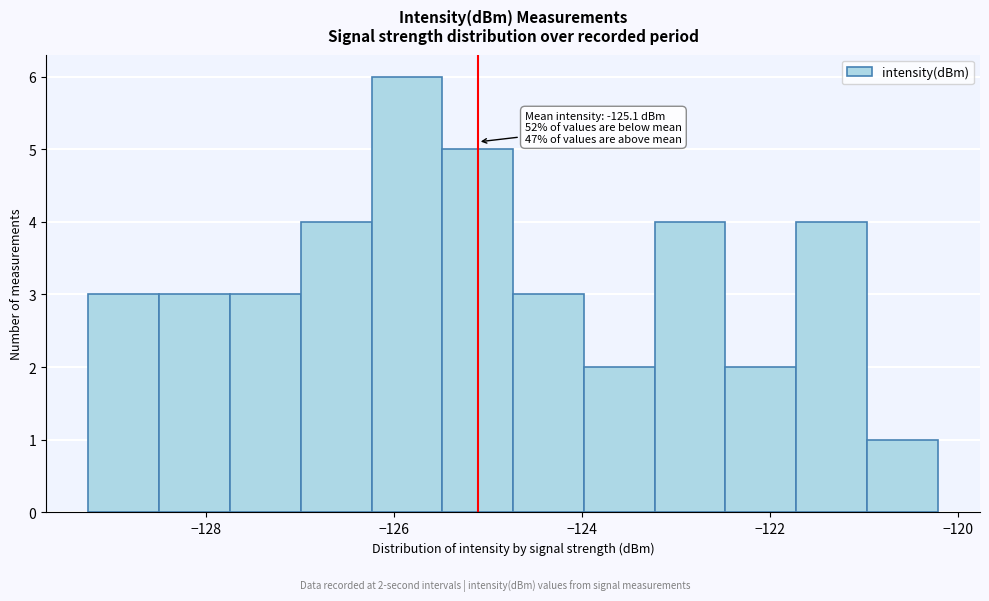

Around what value on the x-axis is the tallest bar? Give the approximate position of its centre, as read against the axis.

-125.8